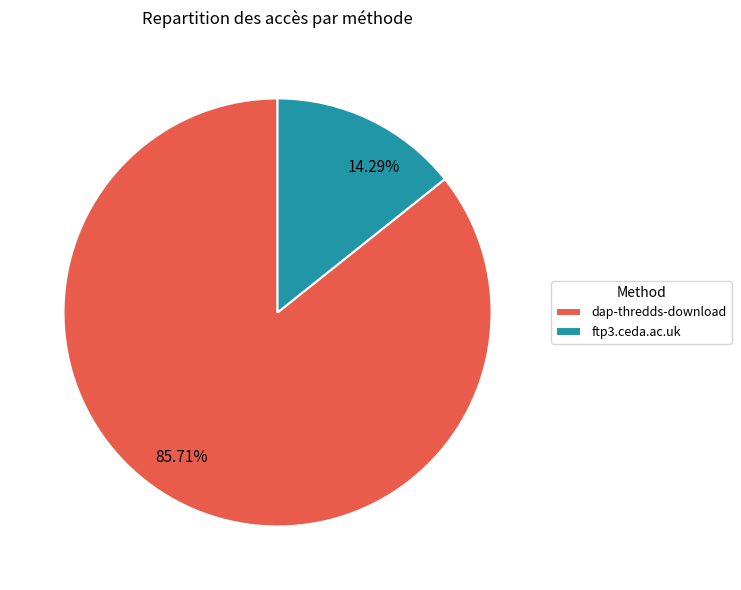

To the nearest percent, what percentage of the pie is ftp3.ceda.ac.uk?

14%